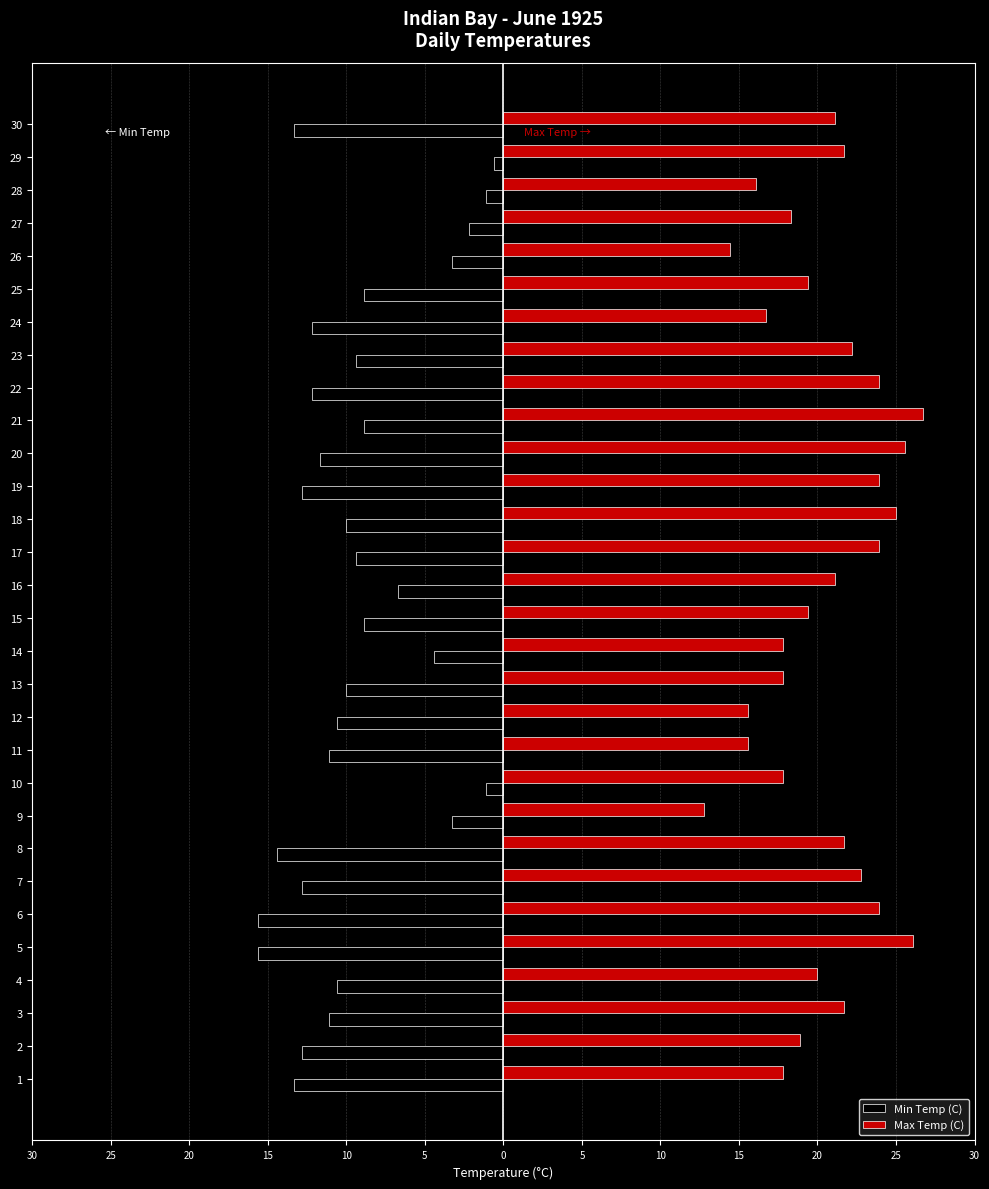

The Max Temp (C) series shows 5.0 at 24. True or false?

False